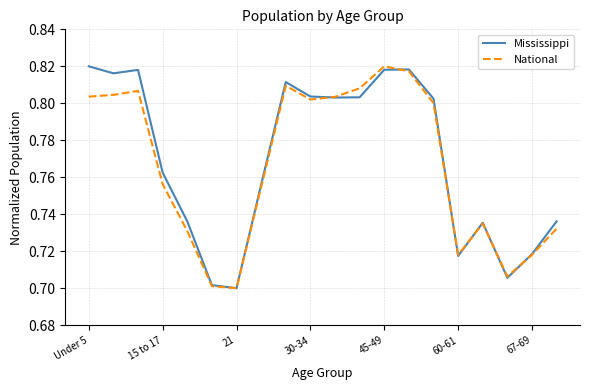

How many series are shown in this chart?

2